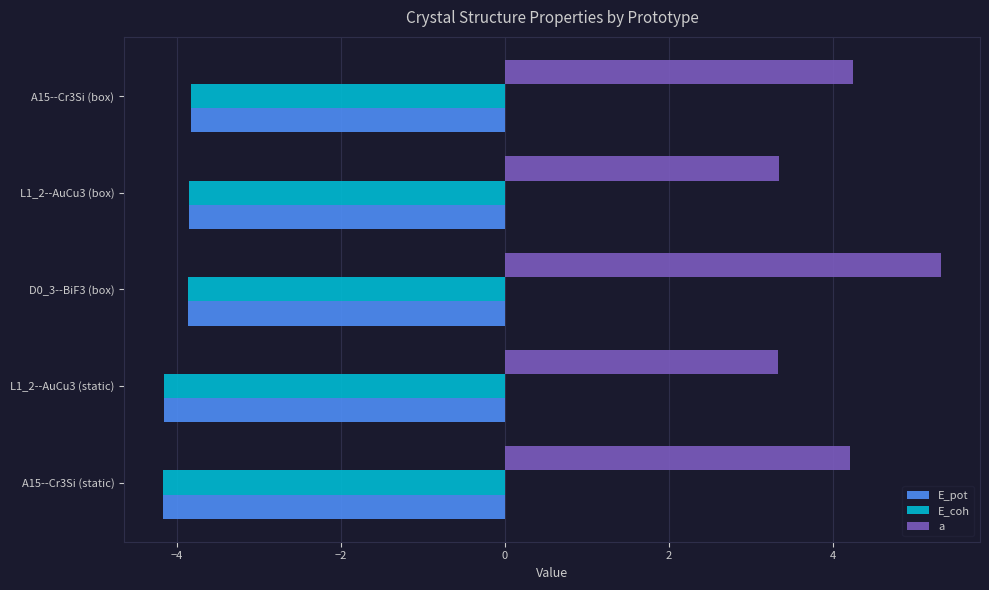

The E_coh series shows -4.2 at L1_2--AuCu3 (static). True or false?

True